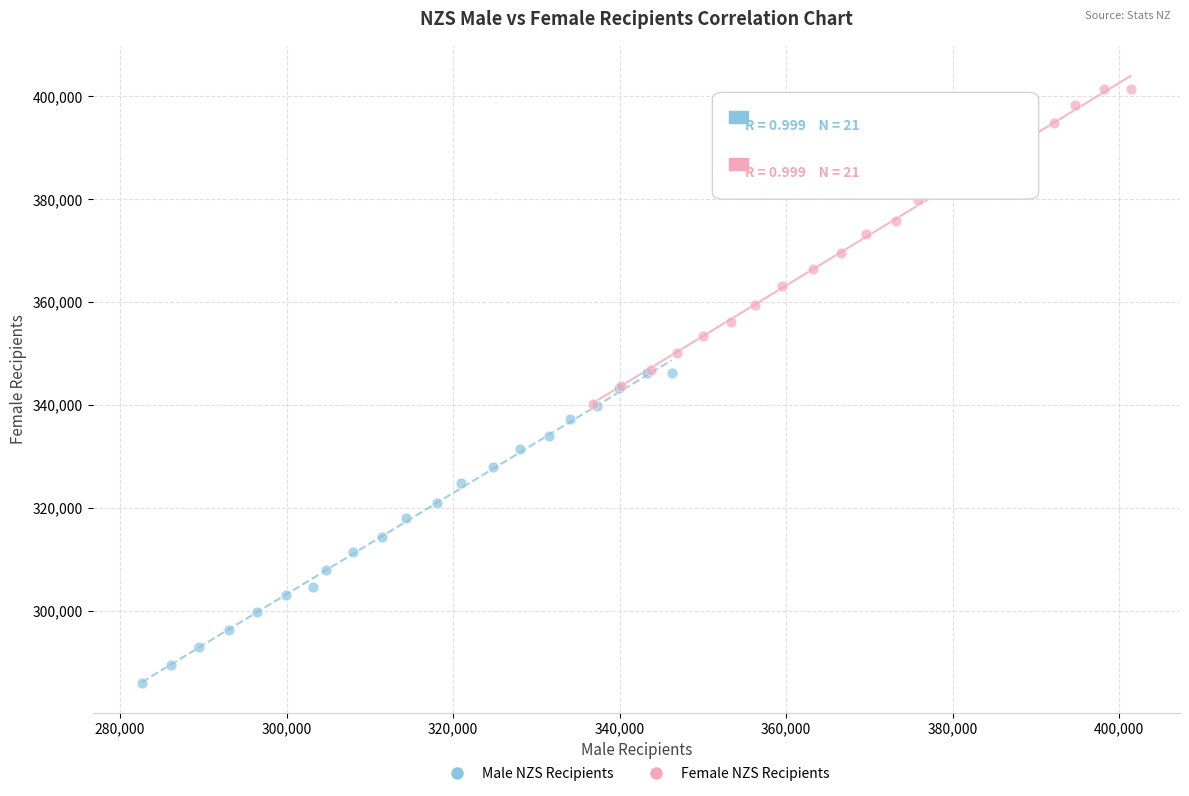

Which series reaches the minimum Y coordinate?

Male NZS Recipients